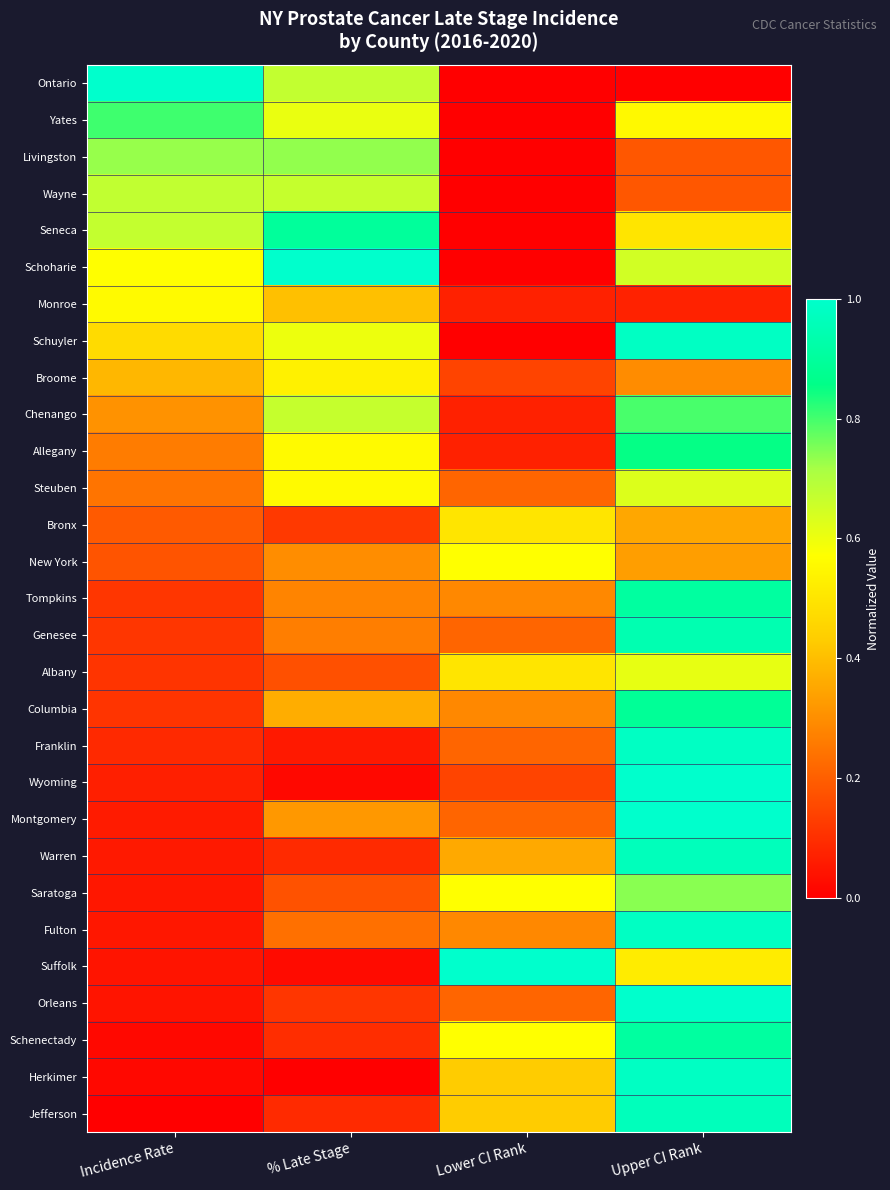

How many distinct data groups are displayed?

29